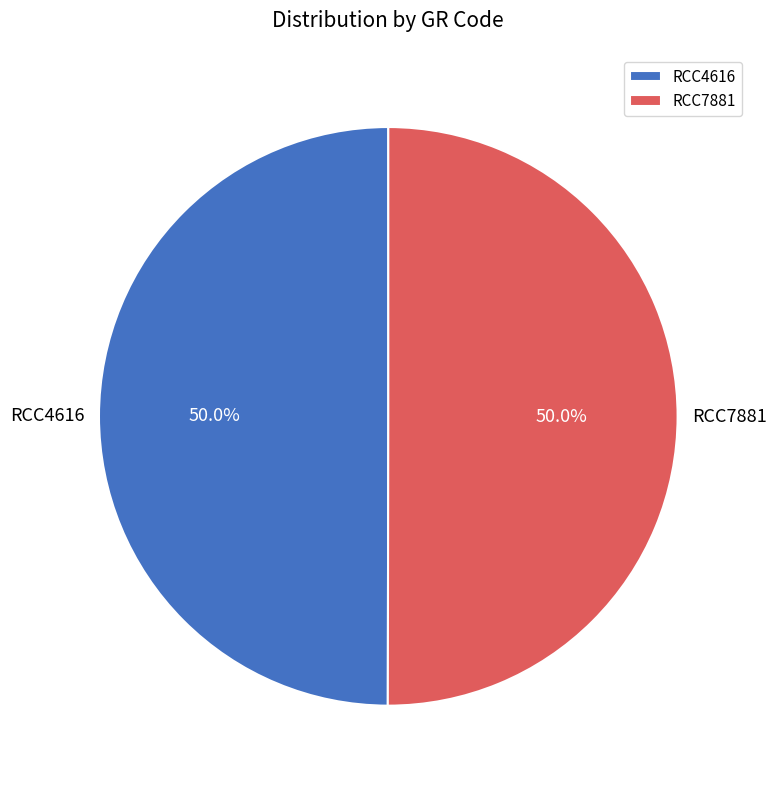

Approximately how many times larger is the value at RCC7881 compared to RCC4616?

1.0